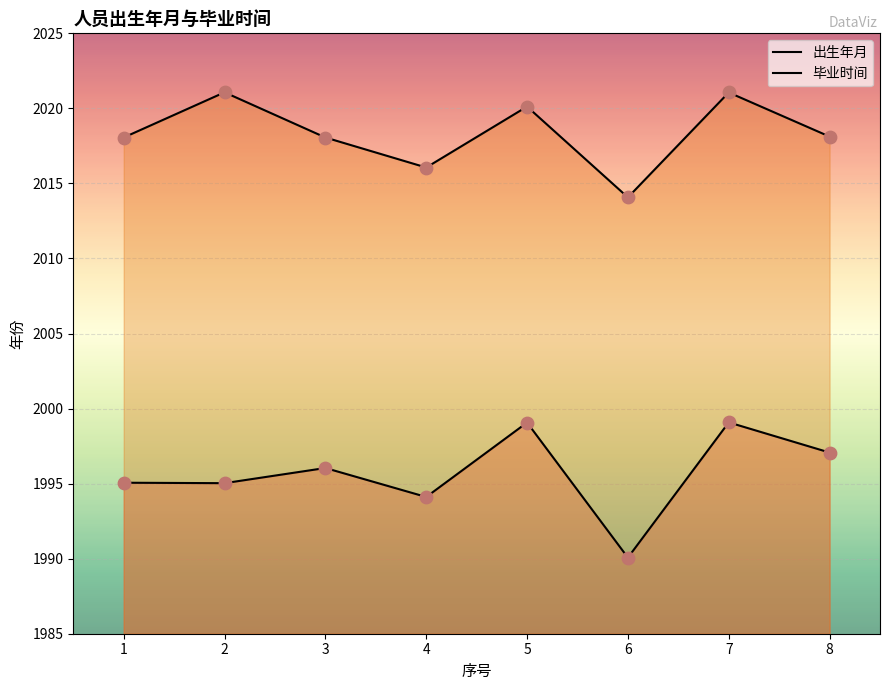

At which category is the sum across all series the highest?

7